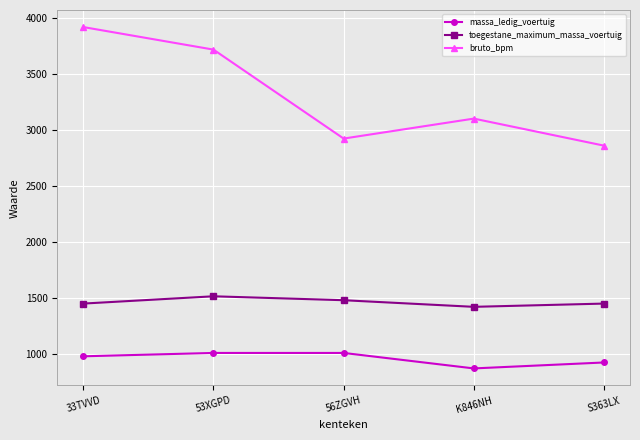

How many lines are shown in the chart?

3